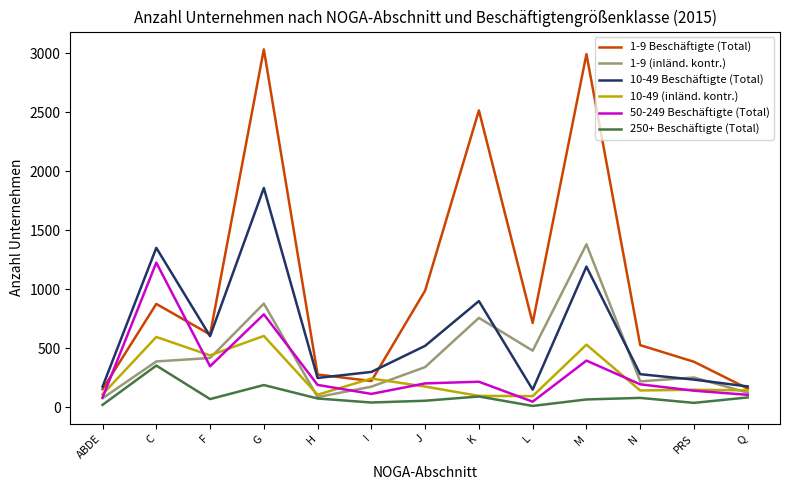

Where does the 10-49 Beschäftigte (Total) series first go above 300?

C